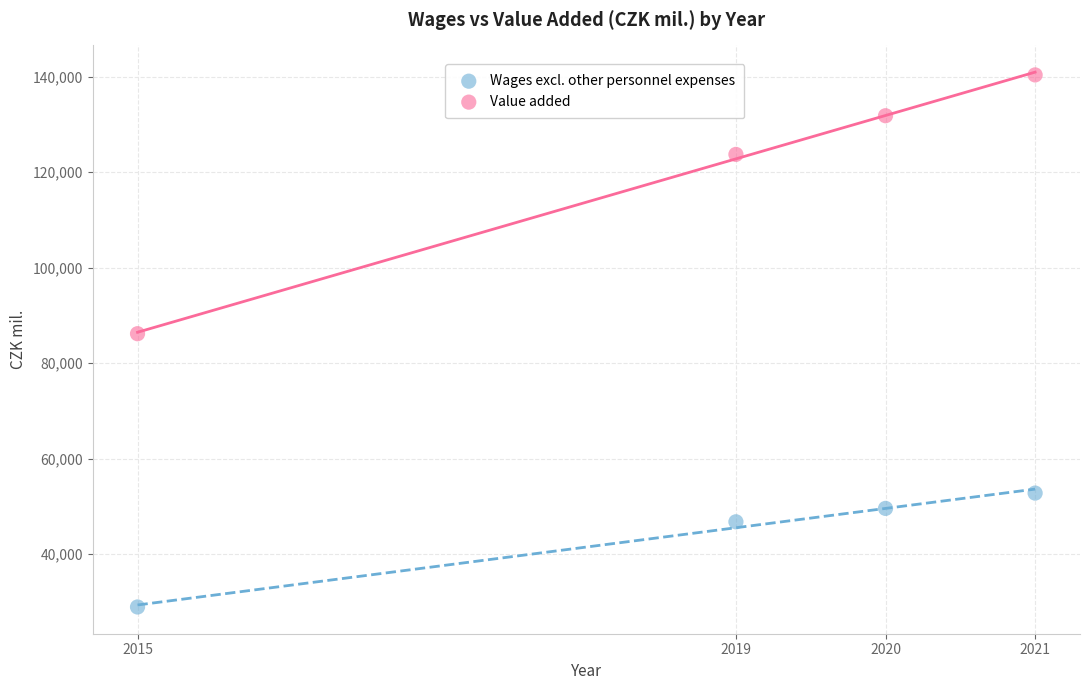

Across all data points, what is the range of Y values (max minus min)?

111431.0